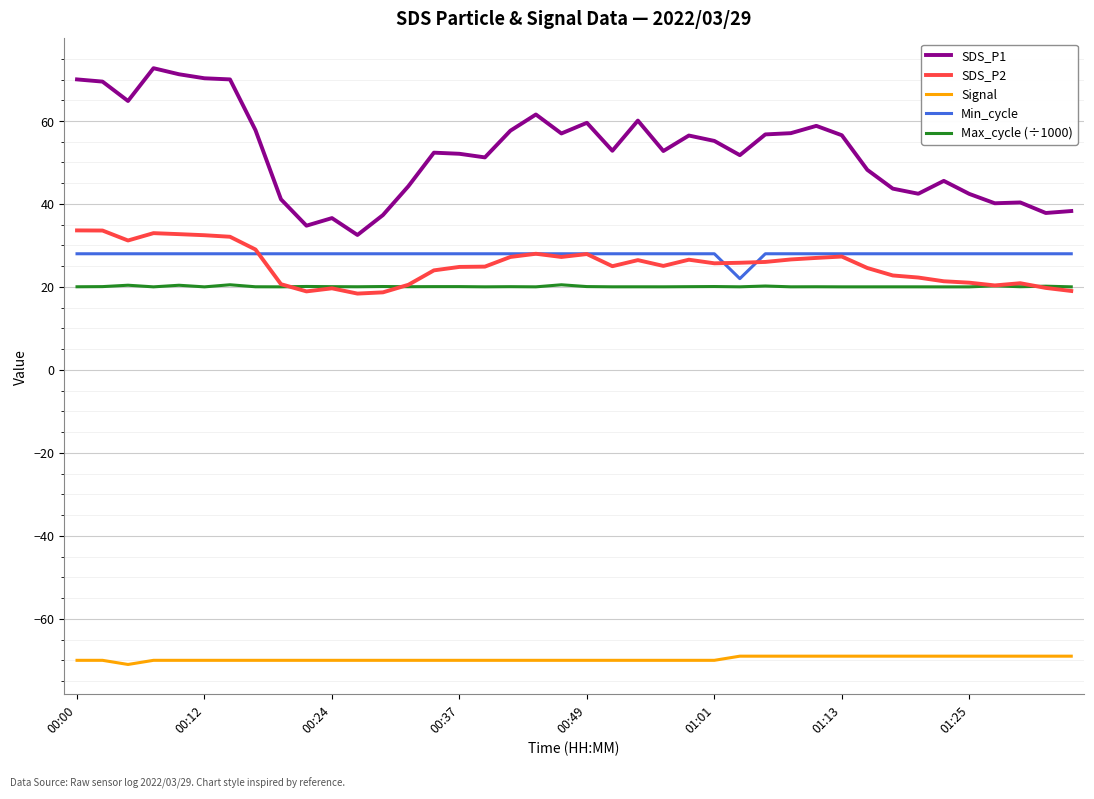

Which series has the largest total across all categories?

SDS_P1